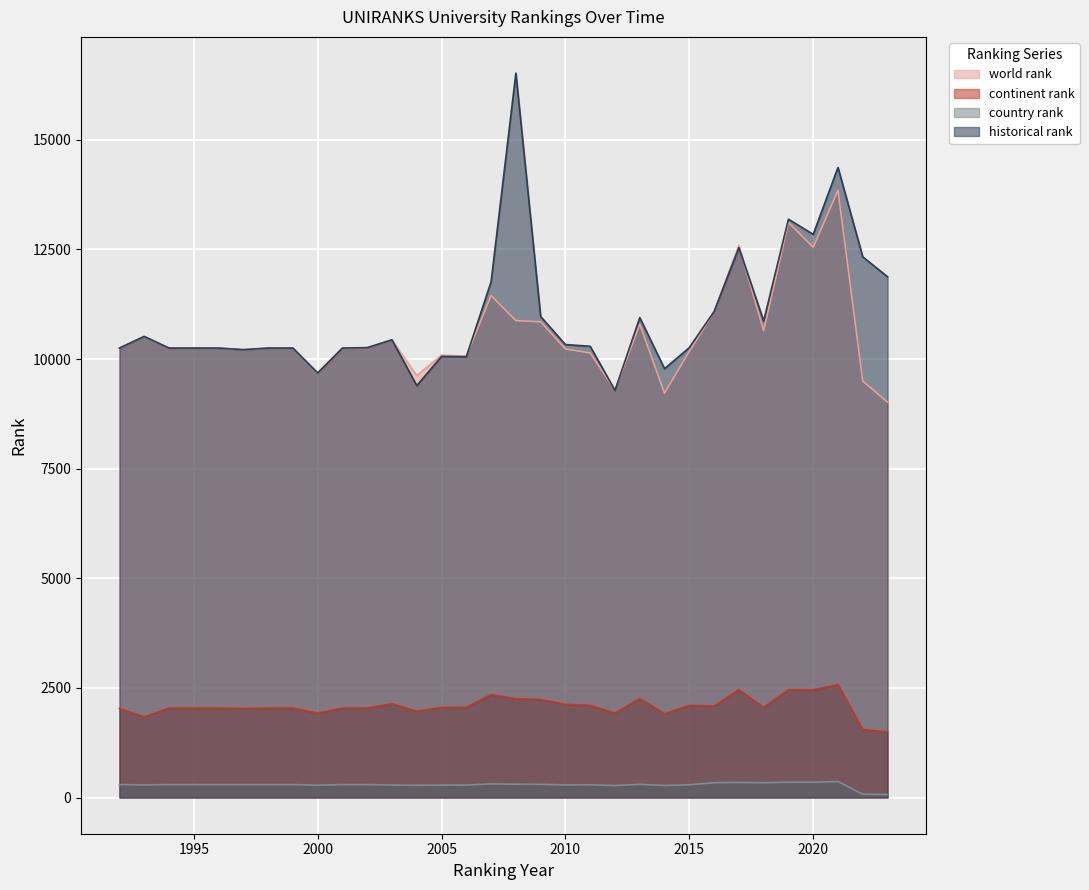

What is the average value of the world rank series?

10562